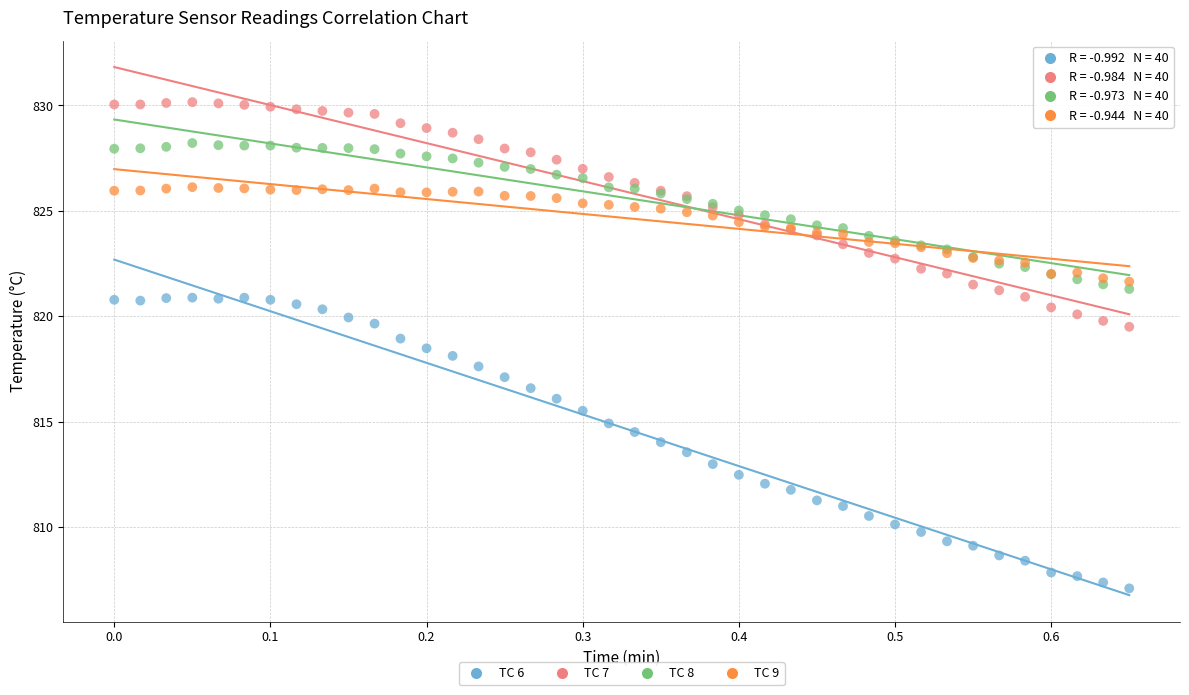

What are all the series names shown in the legend?

TC 6, TC 7, TC 8, TC 9